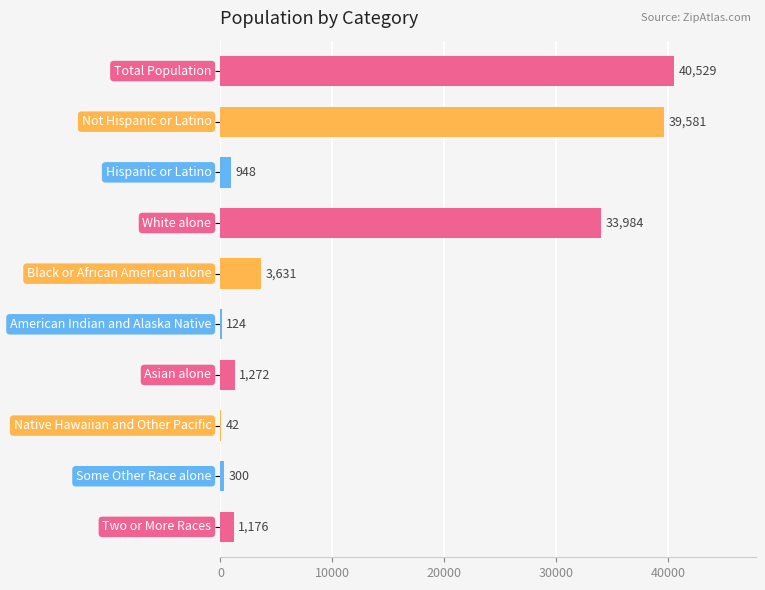

What is the maximum value shown in the chart?

40529